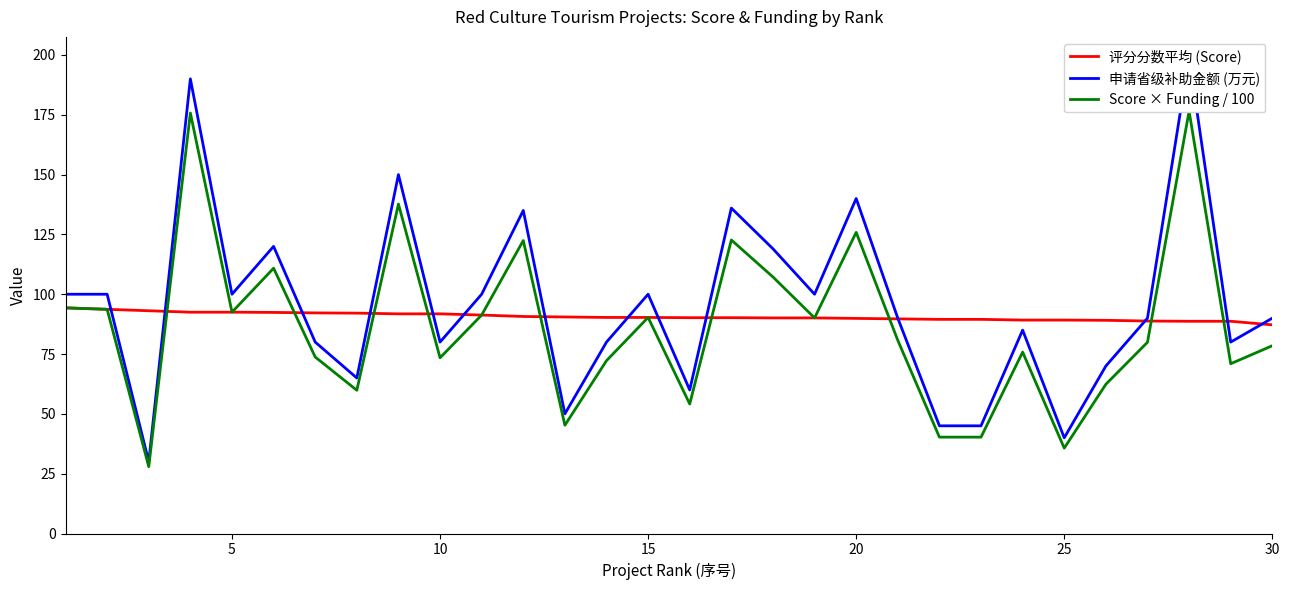

What is the value of the 申请省级补助金额 (万元) point at the 10th from the left?

80.0